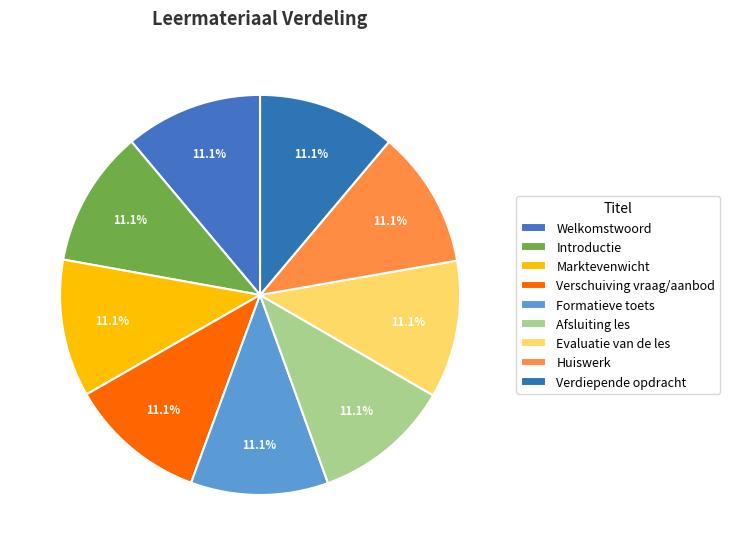

Does Evaluatie van de les account for over 50% of the chart?

No